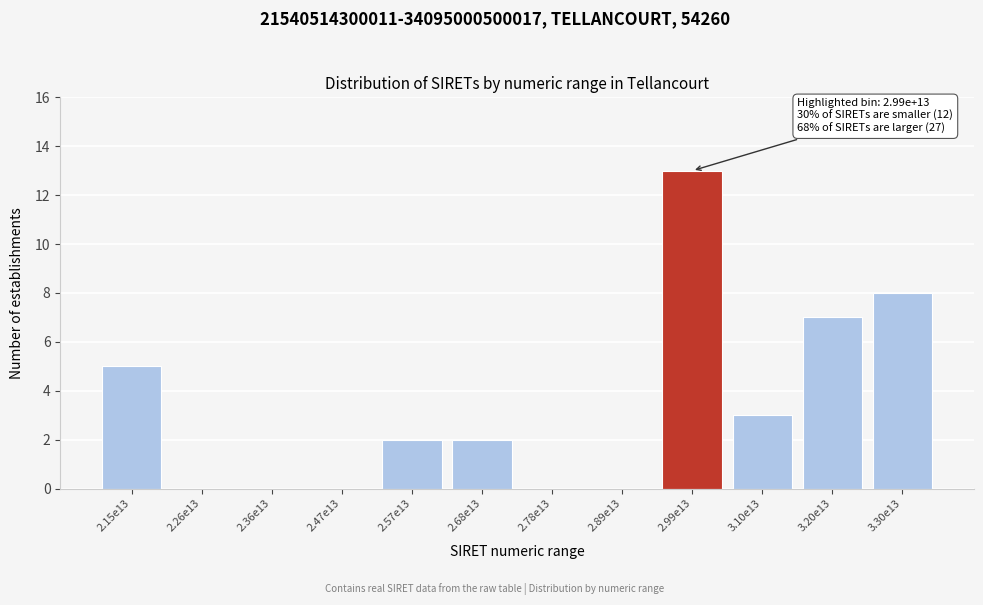

Reading right to left, transcribe all the data shown in this chart.

3.30e13=8	3.20e13=7	3.10e13=3	2.99e13=13	2.89e13=0	2.78e13=0	2.68e13=2	2.57e13=2	2.47e13=0	2.36e13=0	2.26e13=0	2.15e13=5